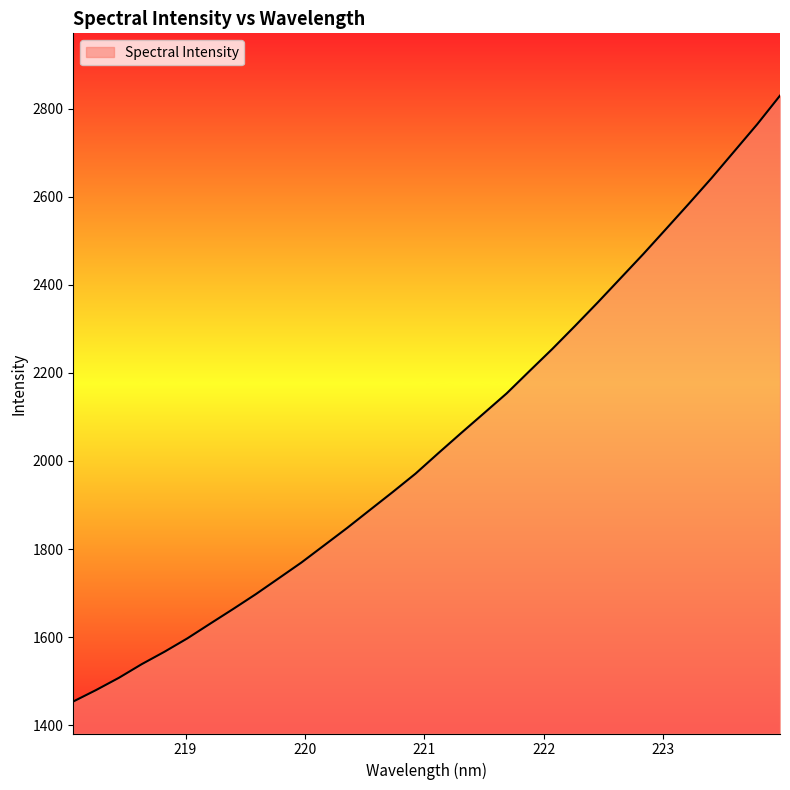

What is the difference between the maximum and minimum values?

1376.4